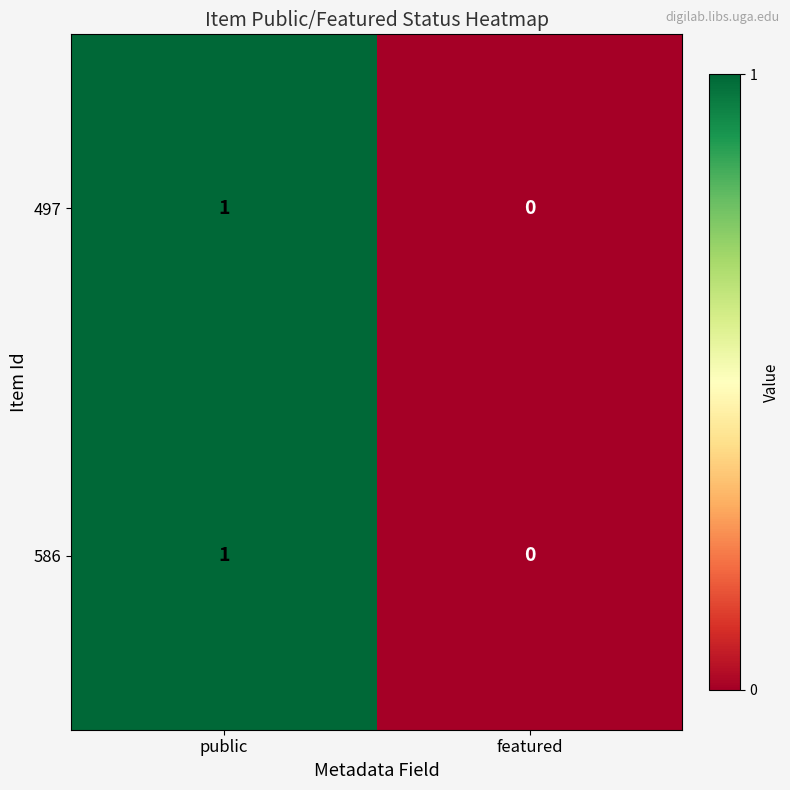

At which label is 586 closest to 0?

featured